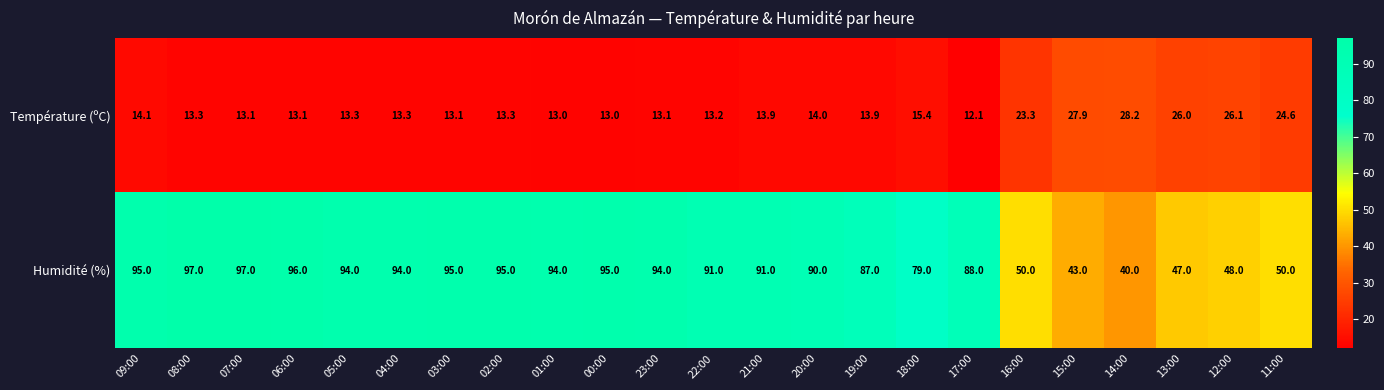

Which series has the largest range (max minus min)?

Humidité (%)